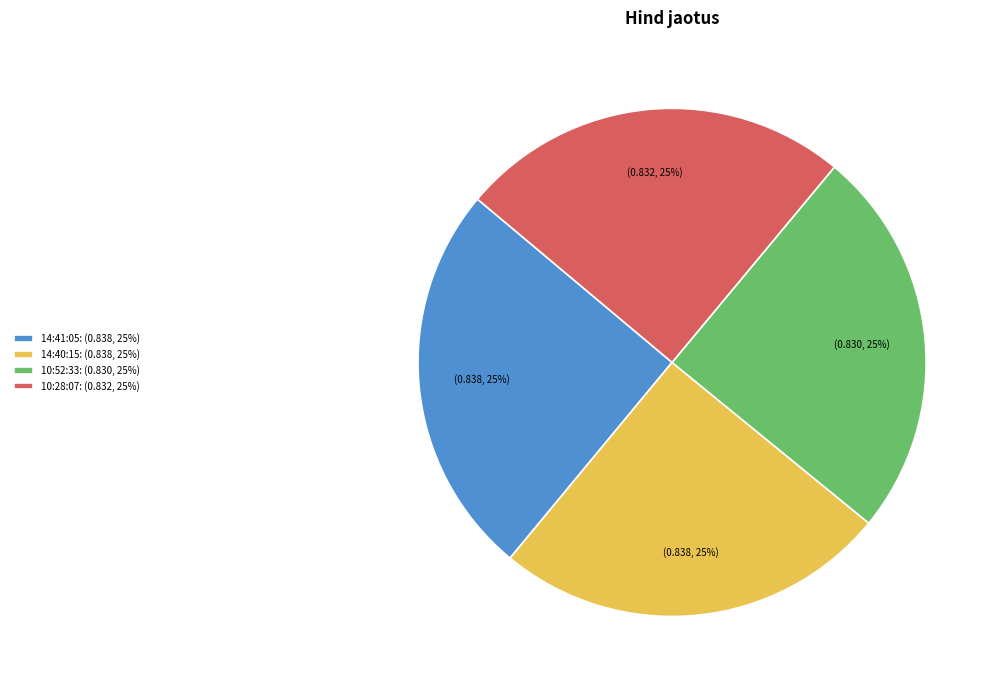

True or false: 14:40:15 accounts for 32% of the total.

False